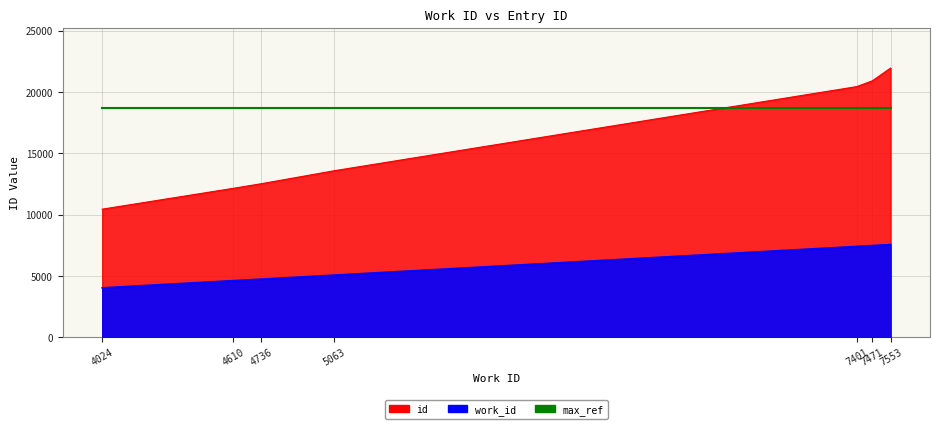

What is the value of the work_id point at the 5th from the left?

7401